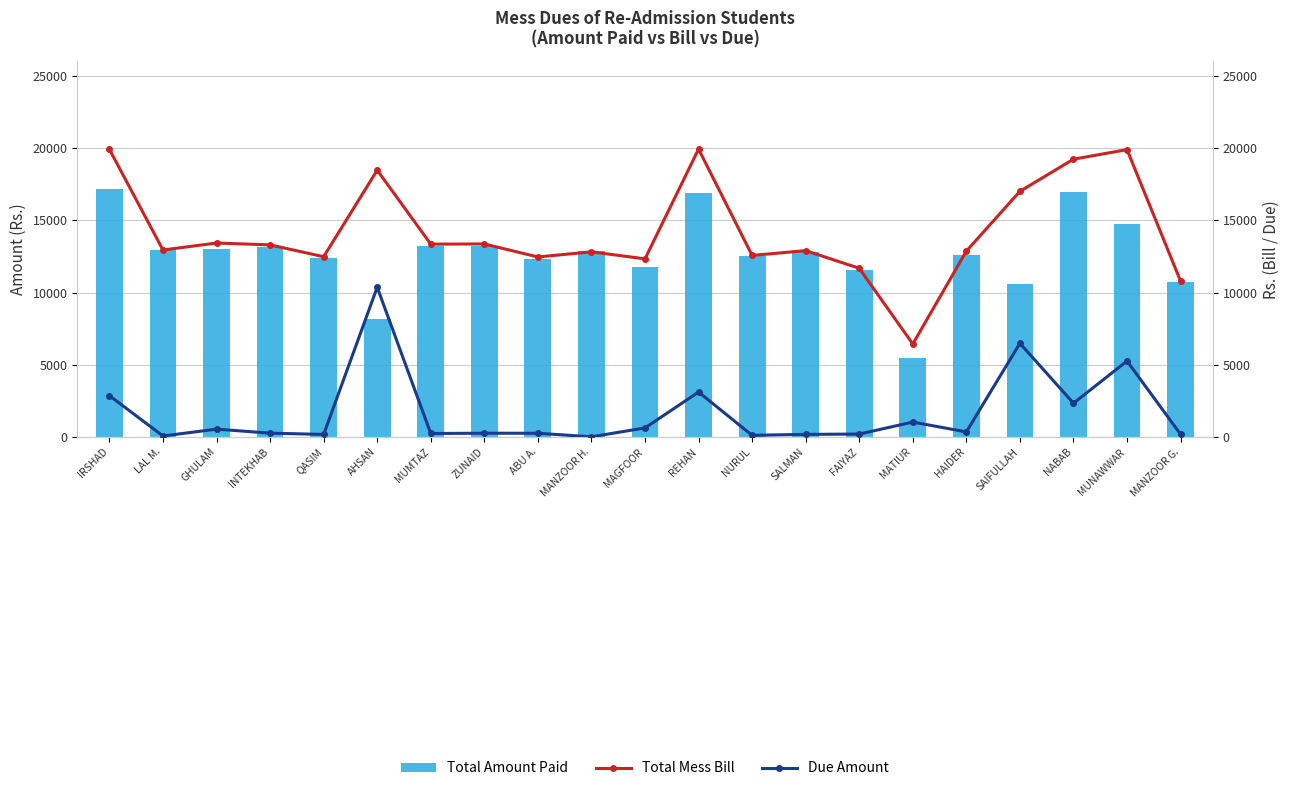

What is the maximum value for Total Mess Bill?

19933.1